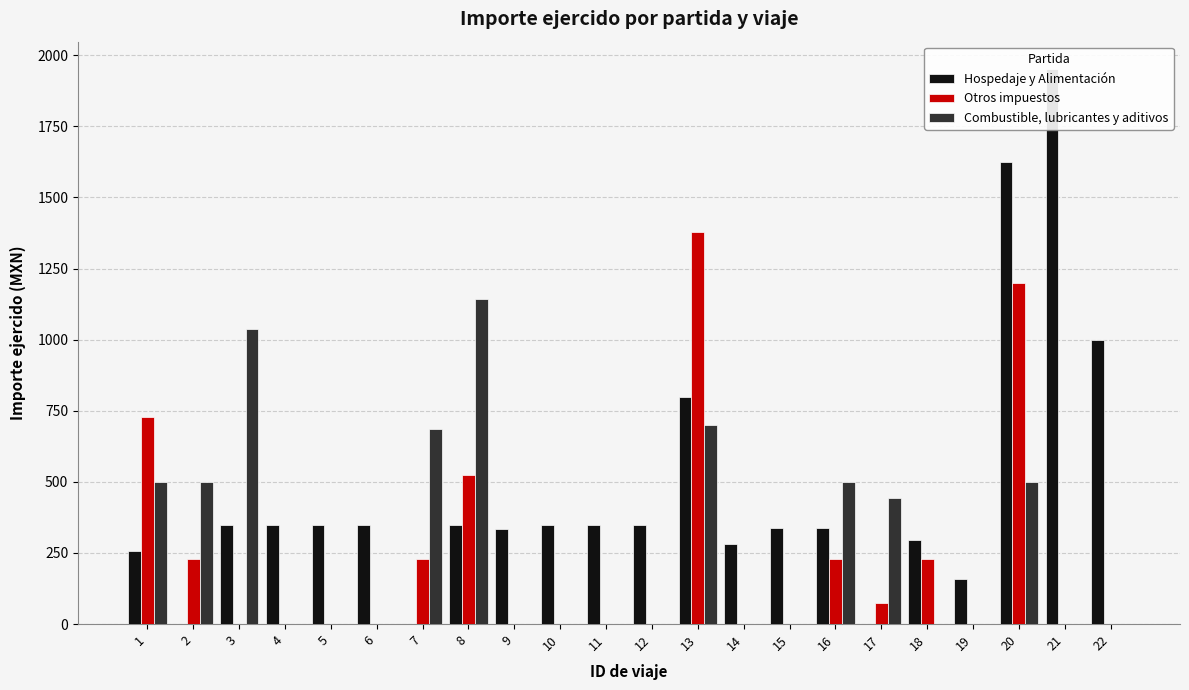

What are all the series names shown in the legend?

Hospedaje y Alimentación, Otros impuestos, Combustible, lubricantes y aditivos